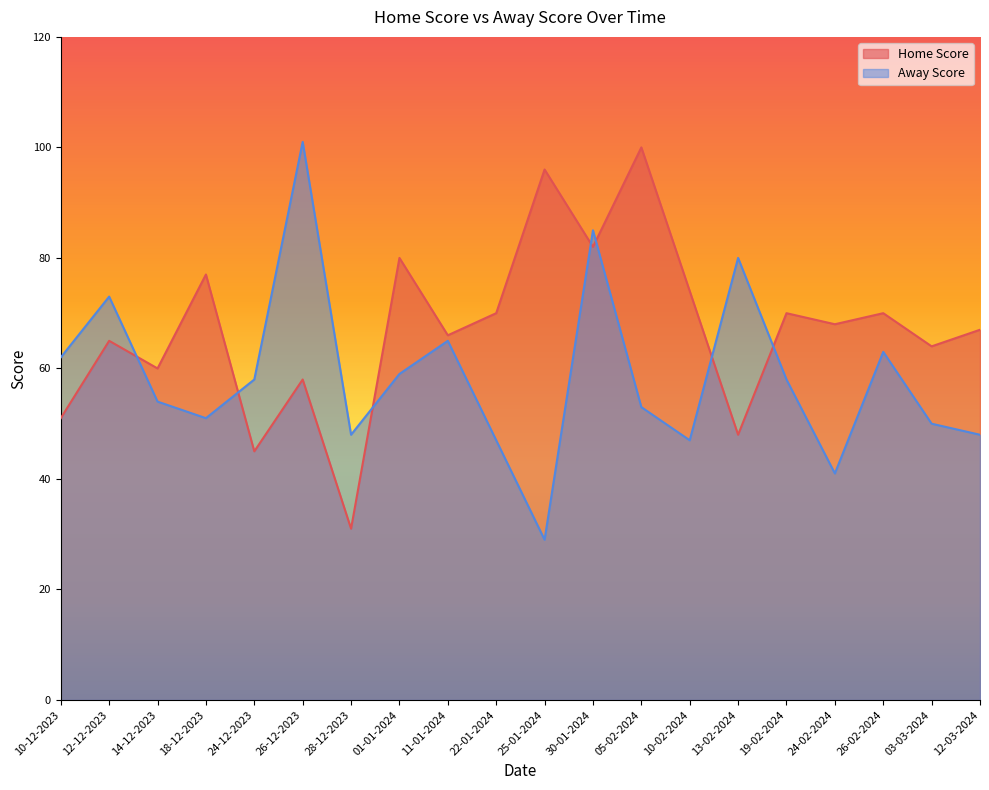

What is the label of the 1st point from the right?

12-03-2024